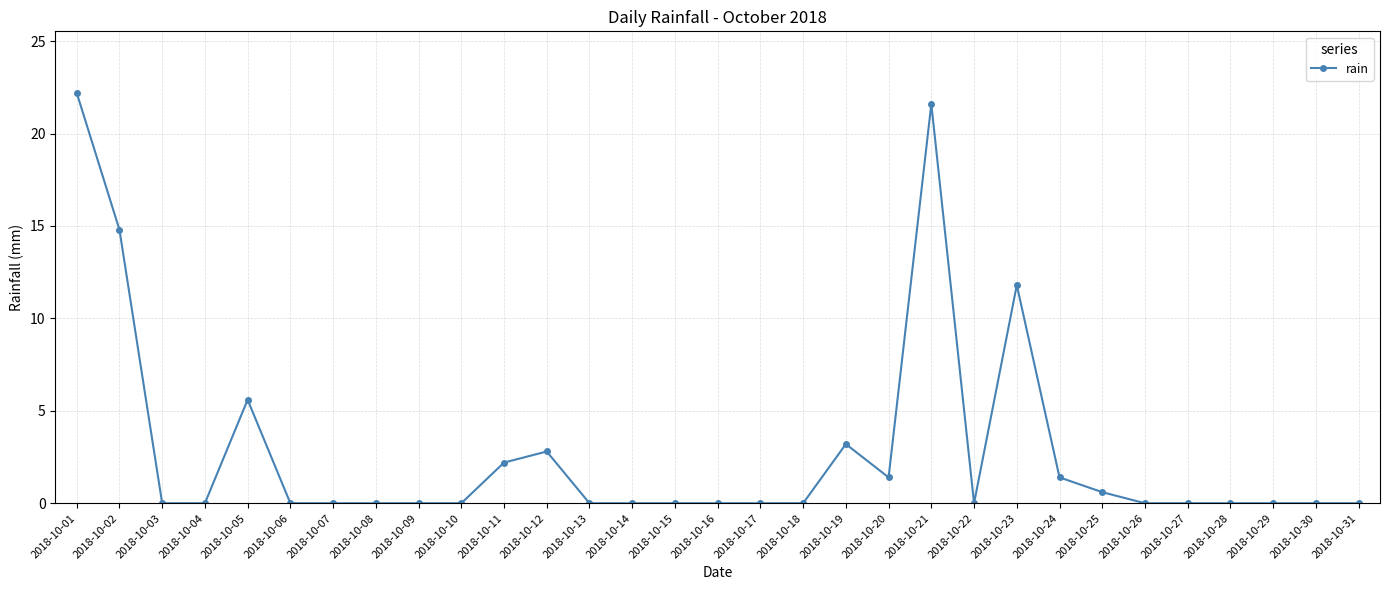

Where is the first local maximum?

2018-10-05